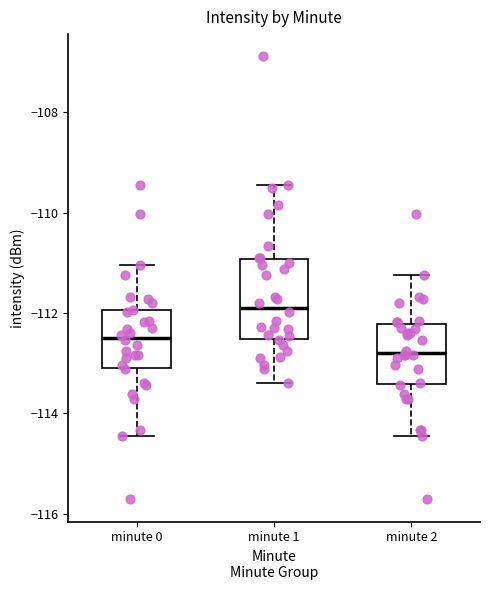

Reading left to right, transcribe this box plot: for each box, give where its median line is, the range the box spans, and where its two whiskers end, as read against the y-axis. The values are not printed on the chart, so give them approximately, as read against the axis.

minute 0: median -112.4, box -113.2 to -112.0, whiskers -114.4 to -111.0
minute 1: median -112.0, box -112.6 to -111.0, whiskers -113.4 to -109.4
minute 2: median -112.8, box -113.4 to -112.2, whiskers -114.4 to -111.2